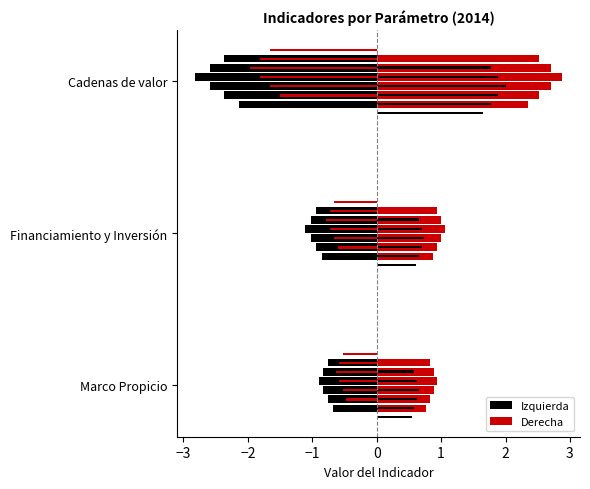

What are all the series names shown in the legend?

Izquierda, Derecha